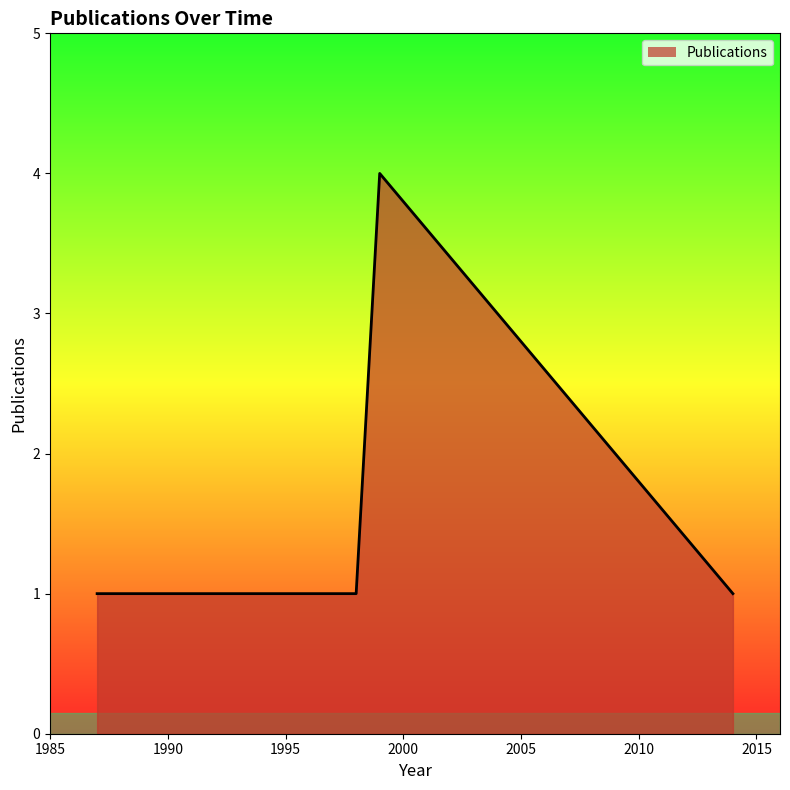

True or false: the data has more than 0 interior local peaks.

True